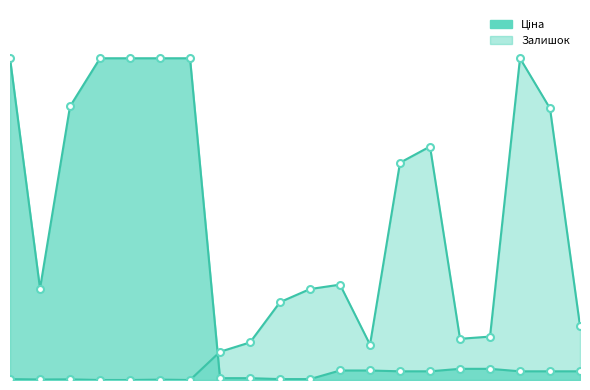

Where do Ціна and Залишок first cross each other?

287301833 and 239772195